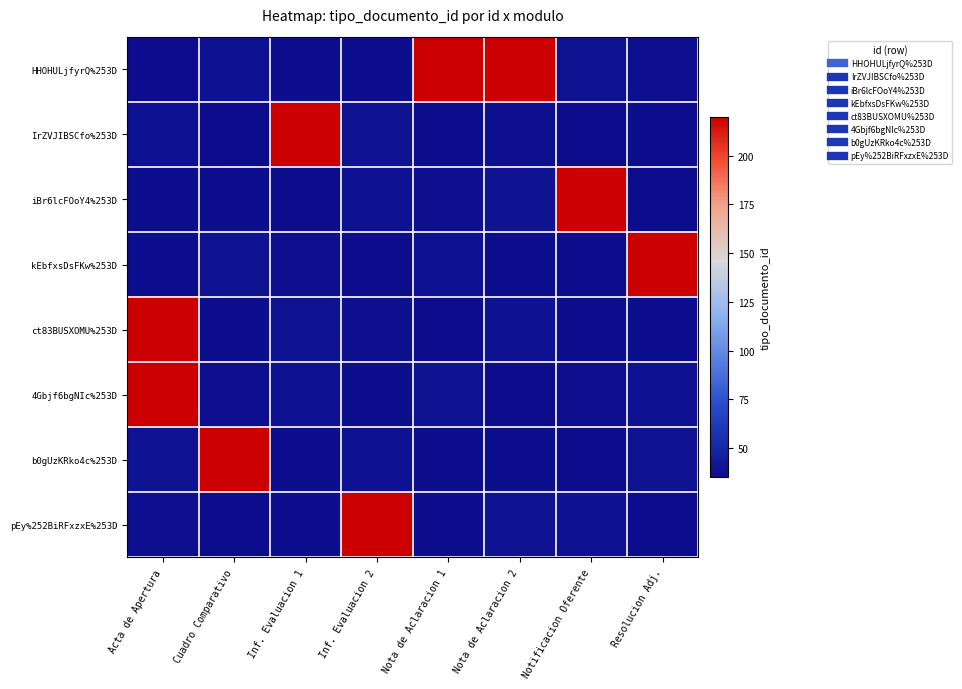

Reading right to left, extract all data points from this chart.

HHOHULjfyrQ%253D: Resolucion Adj.=37	Notificacion Oferente=39	Nota de Aclaracion 2=220	Nota de Aclaracion 1=220	Inf. Evaluacion 2=36	Inf. Evaluacion 1=36	Cuadro Comparativo=38	Acta de Apertura=35
IrZVJIBSCfo%253D: Resolucion Adj.=36	Notificacion Oferente=35	Nota de Aclaracion 2=37	Nota de Aclaracion 1=36	Inf. Evaluacion 2=39	Inf. Evaluacion 1=220	Cuadro Comparativo=35	Acta de Apertura=38
iBr6lcFOoY4%253D: Resolucion Adj.=35	Notificacion Oferente=220	Nota de Aclaracion 2=39	Nota de Aclaracion 1=37	Inf. Evaluacion 2=38	Inf. Evaluacion 1=35	Cuadro Comparativo=36	Acta de Apertura=36
kEbfxsDsFKw%253D: Resolucion Adj.=220	Notificacion Oferente=36	Nota de Aclaracion 2=36	Nota de Aclaracion 1=38	Inf. Evaluacion 2=35	Inf. Evaluacion 1=37	Cuadro Comparativo=39	Acta de Apertura=36
ct83BUSXOMU%253D: Resolucion Adj.=36	Notificacion Oferente=36	Nota de Aclaracion 2=38	Nota de Aclaracion 1=35	Inf. Evaluacion 2=37	Inf. Evaluacion 1=39	Cuadro Comparativo=36	Acta de Apertura=220
4Gbjf6bgNIc%253D: Resolucion Adj.=38	Notificacion Oferente=37	Nota de Aclaracion 2=35	Nota de Aclaracion 1=39	Inf. Evaluacion 2=36	Inf. Evaluacion 1=38	Cuadro Comparativo=37	Acta de Apertura=220
b0gUzKRko4c%253D: Resolucion Adj.=39	Notificacion Oferente=35	Nota de Aclaracion 2=36	Nota de Aclaracion 1=36	Inf. Evaluacion 2=38	Inf. Evaluacion 1=36	Cuadro Comparativo=220	Acta de Apertura=39
pEy%252BiRFxzxE%253D: Resolucion Adj.=35	Notificacion Oferente=38	Nota de Aclaracion 2=39	Nota de Aclaracion 1=36	Inf. Evaluacion 2=220	Inf. Evaluacion 1=36	Cuadro Comparativo=35	Acta de Apertura=37